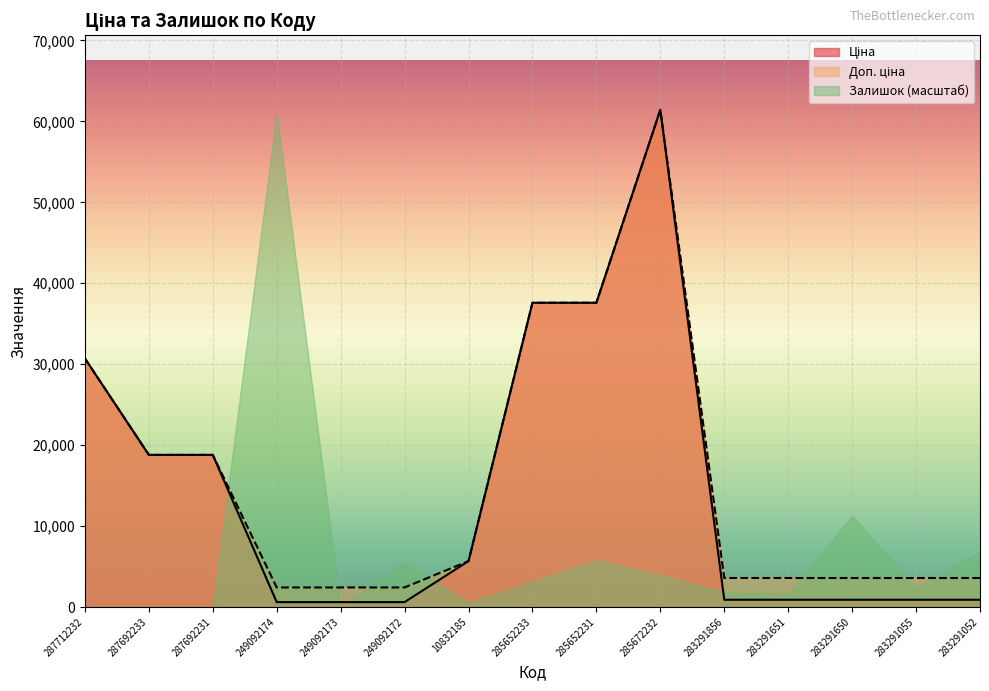

The value of Ціна at 287692231 is 18796.8. True or false?

True